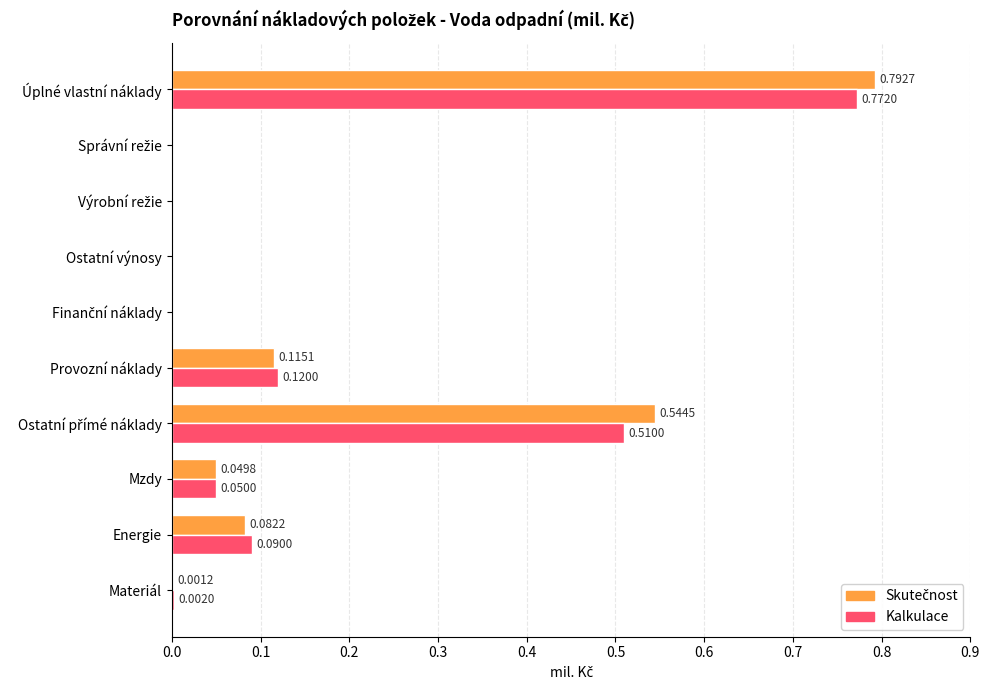

At which category is the sum across all series the highest?

Úplné vlastní náklady